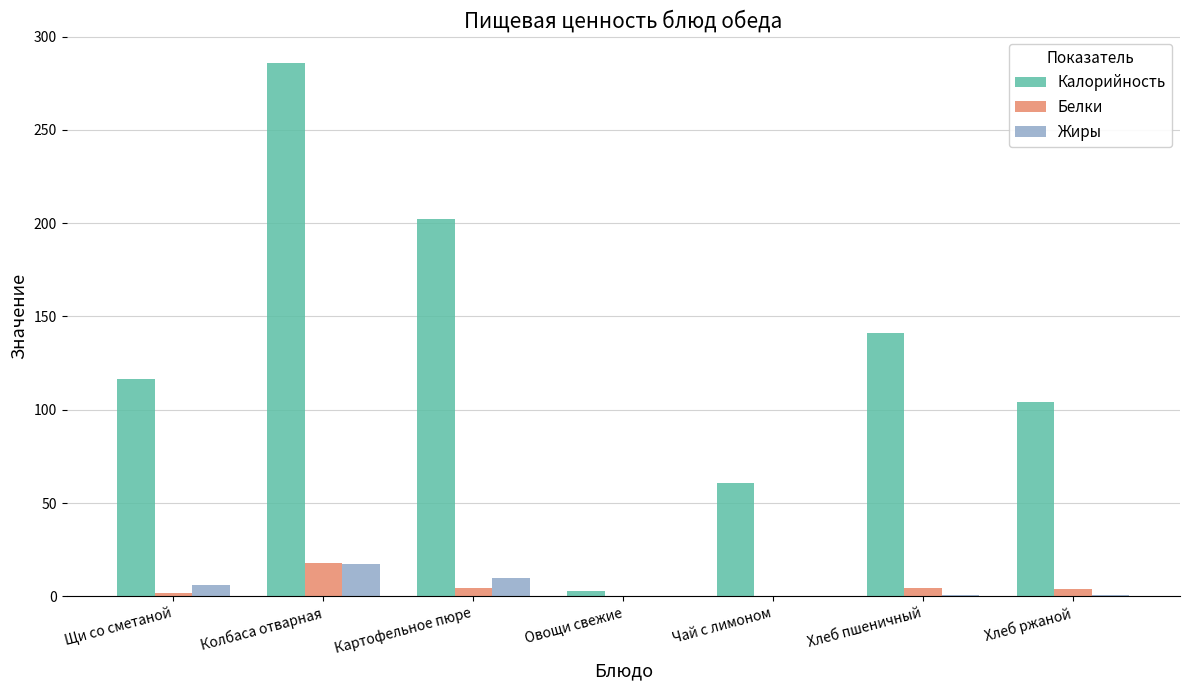

Which series has the largest total across all categories?

Калорийность